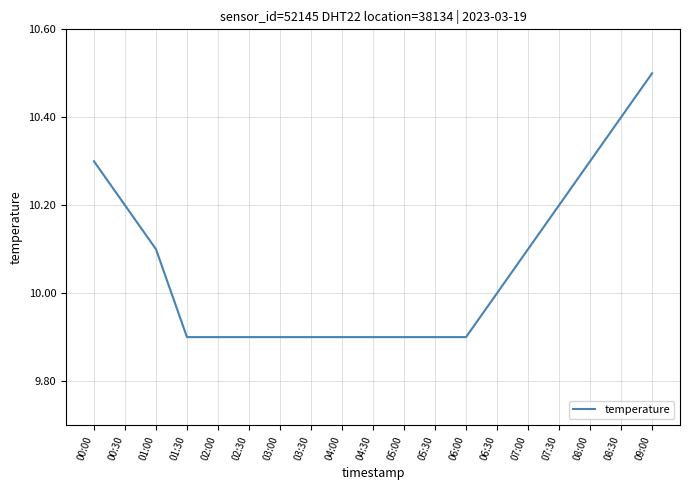

True or false: the data shows 3.6 at 00:30.

False